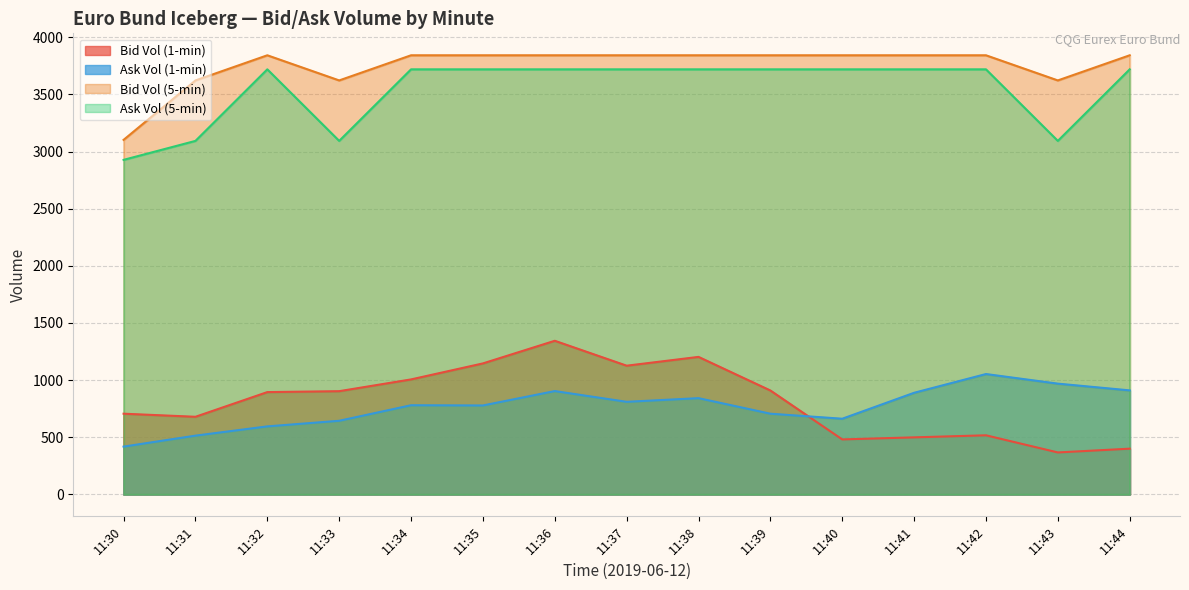

What is the minimum value for Ask Vol (5-min)?

2927